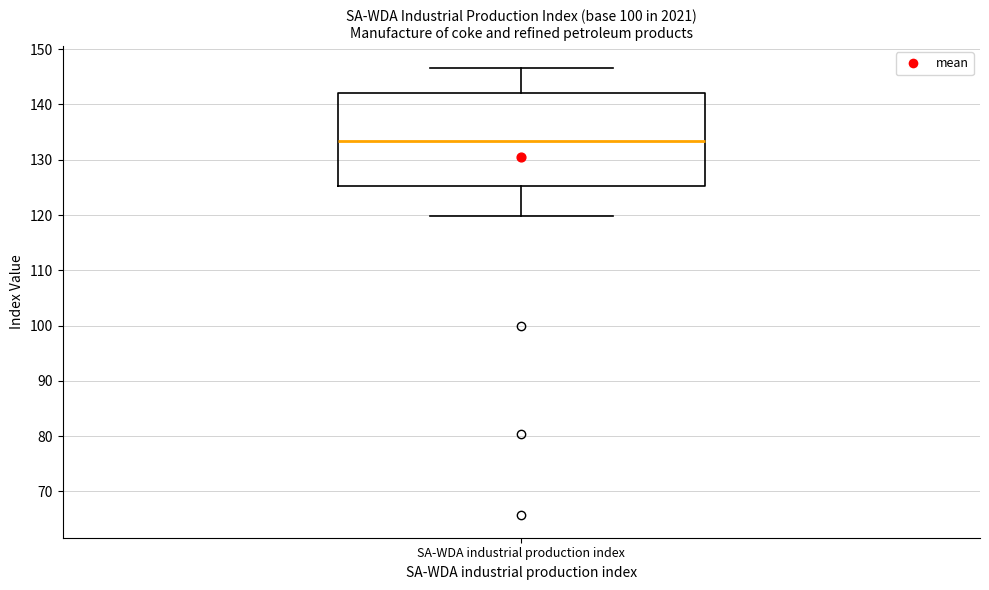

Transcribe this box plot: give where the median line is, the range the box spans, and where the two whiskers end, as read against the y-axis. The values are not printed on the chart, so give them approximately, as read against the axis.

median 133, box 125 to 142, whiskers 120 to 147